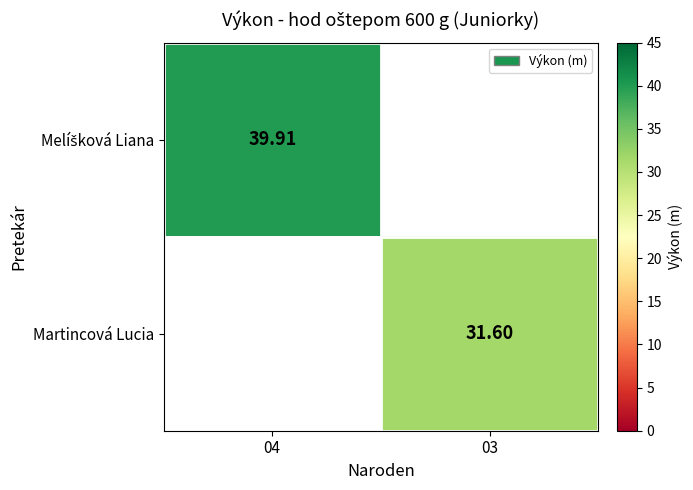

How many data points in Martincová Lucia are above 31?

1